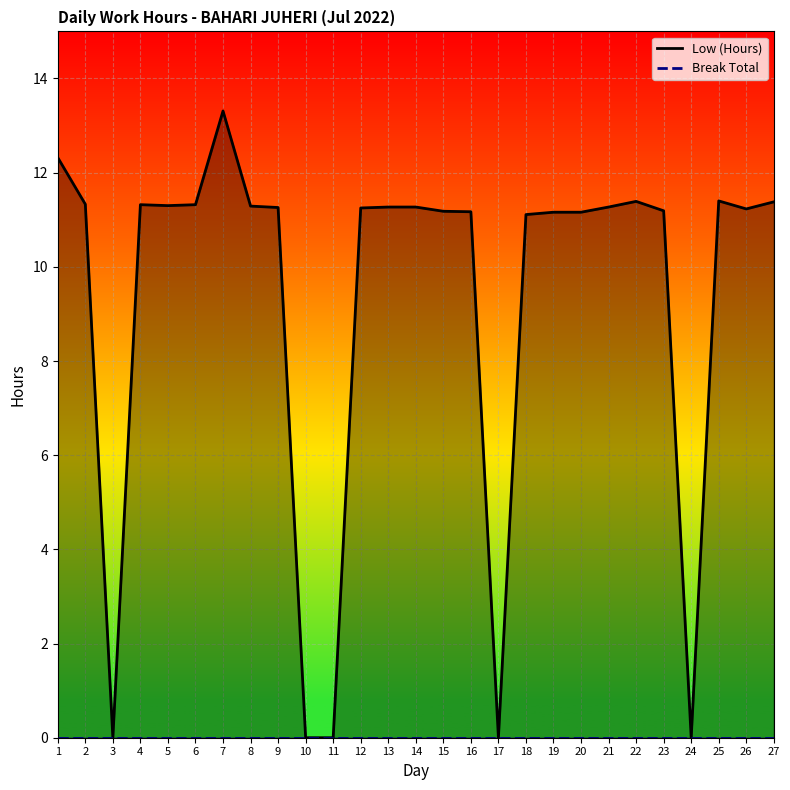

What are all the series names shown in the legend?

Low (Hours), Break Total